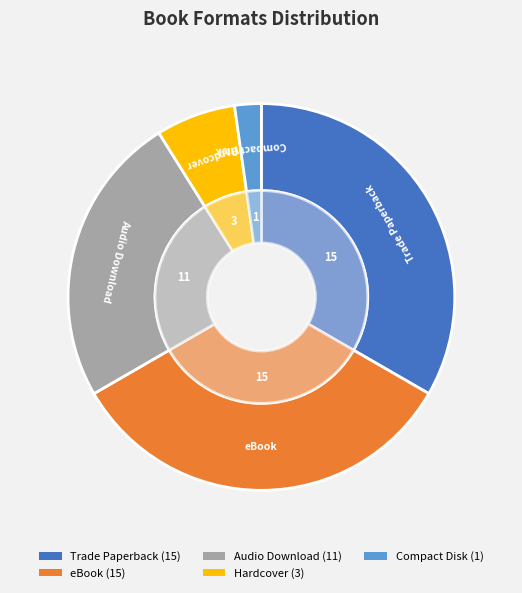

Is there a majority slice in this chart?

No